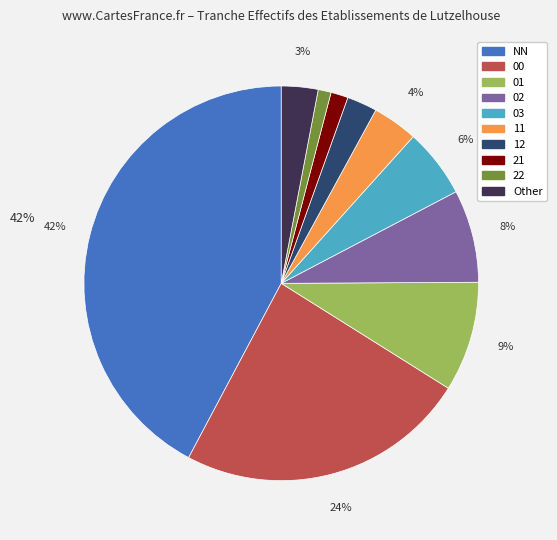

Approximately how many times larger is the value at 11 compared to 00?

0.2